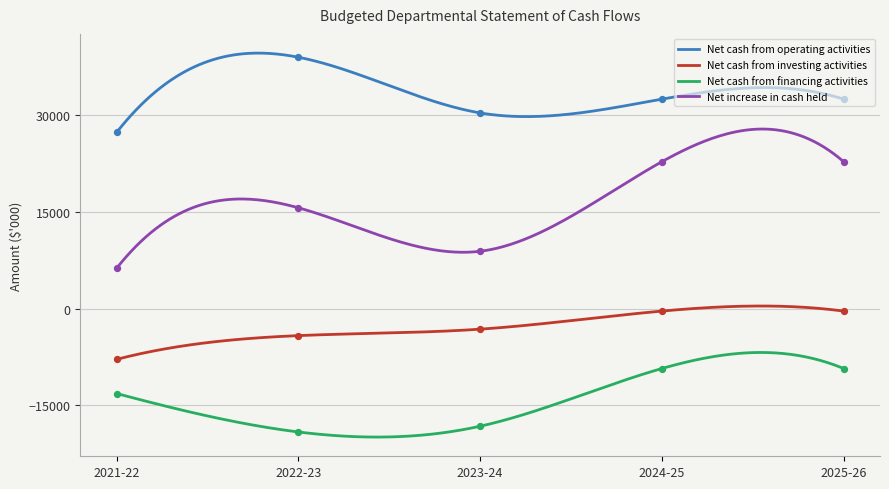

Which series has the largest total across all categories?

Net cash from operating activities